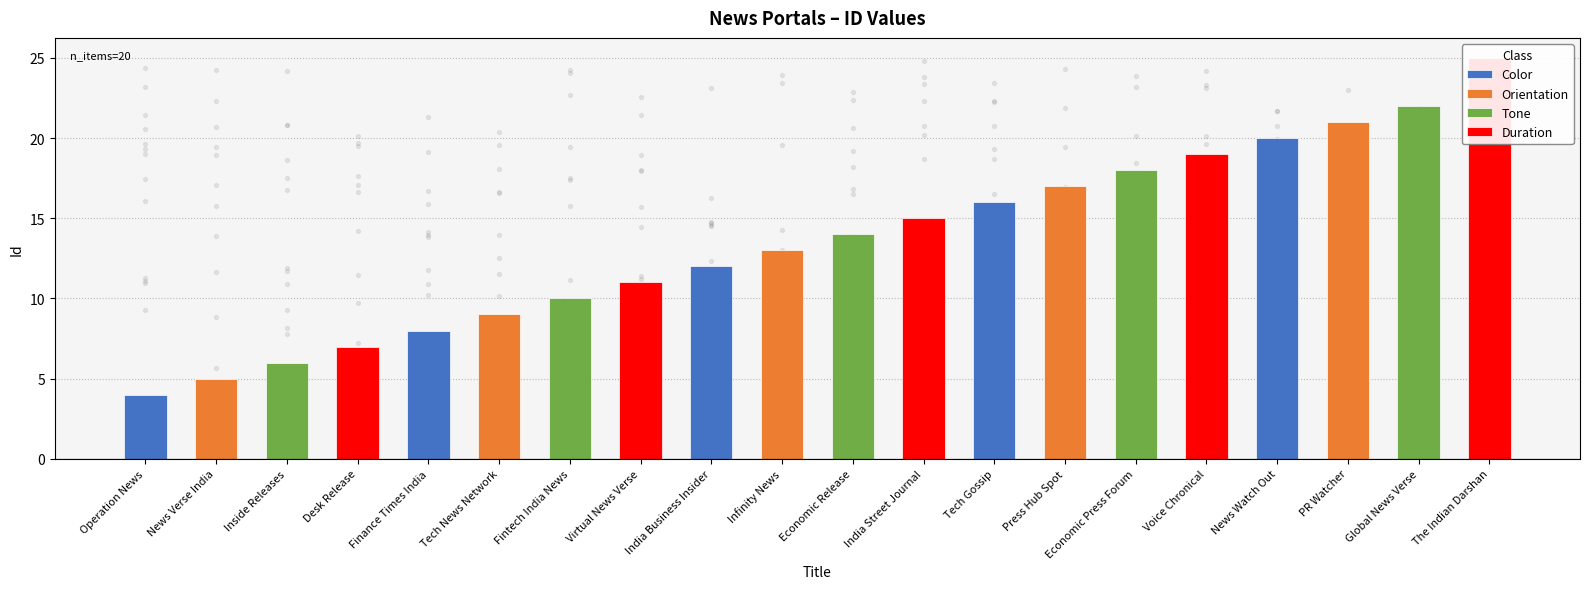

Is the value of Orientation at Inside Releases greater than the value of Color at Desk Release?

No